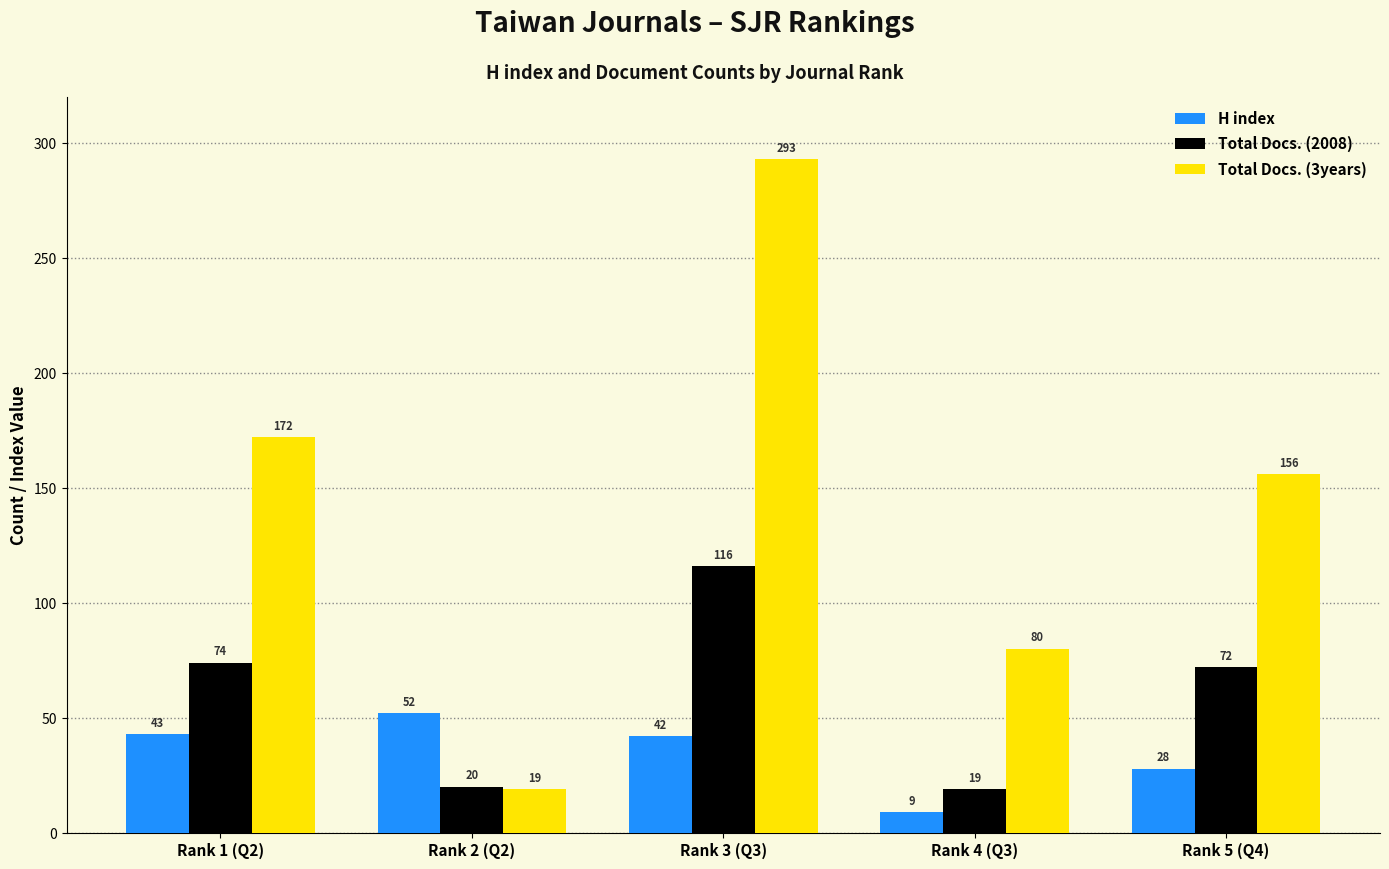

Is the value of H index at Rank 3 (Q3) greater than the value of Total Docs. (2008) at Rank 5 (Q4)?

No